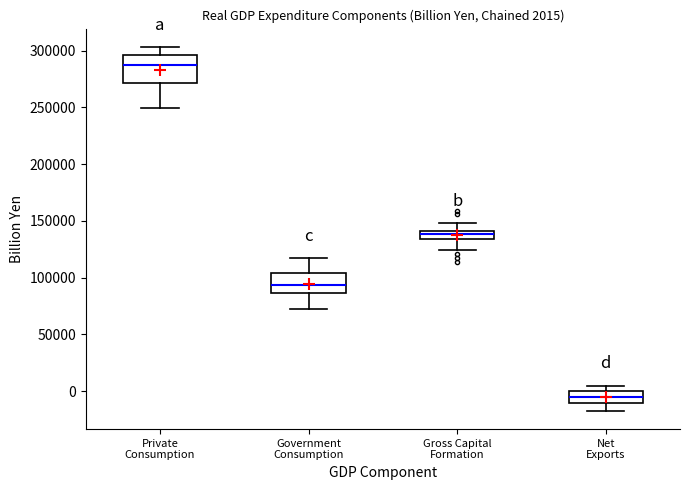

Which box is the tallest, from its lower edge to its upper edge?

Private Consumption